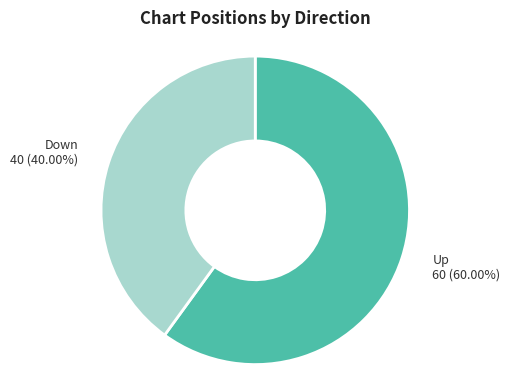

Does any single category account for the majority?

Yes